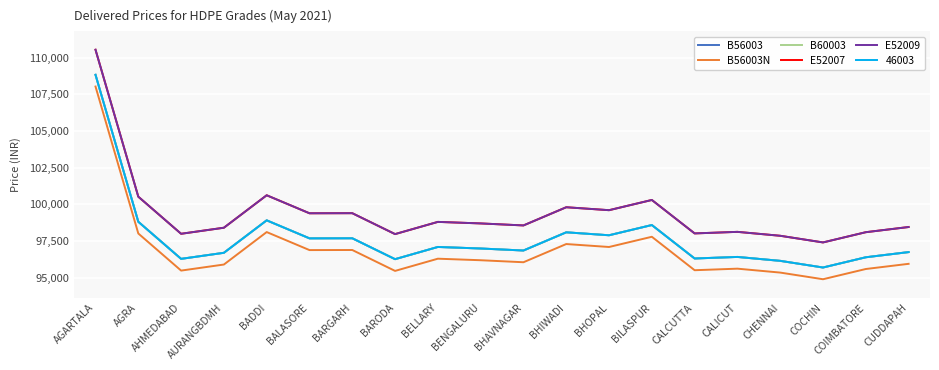

The value of B56003N at BADDI is 98106. True or false?

True